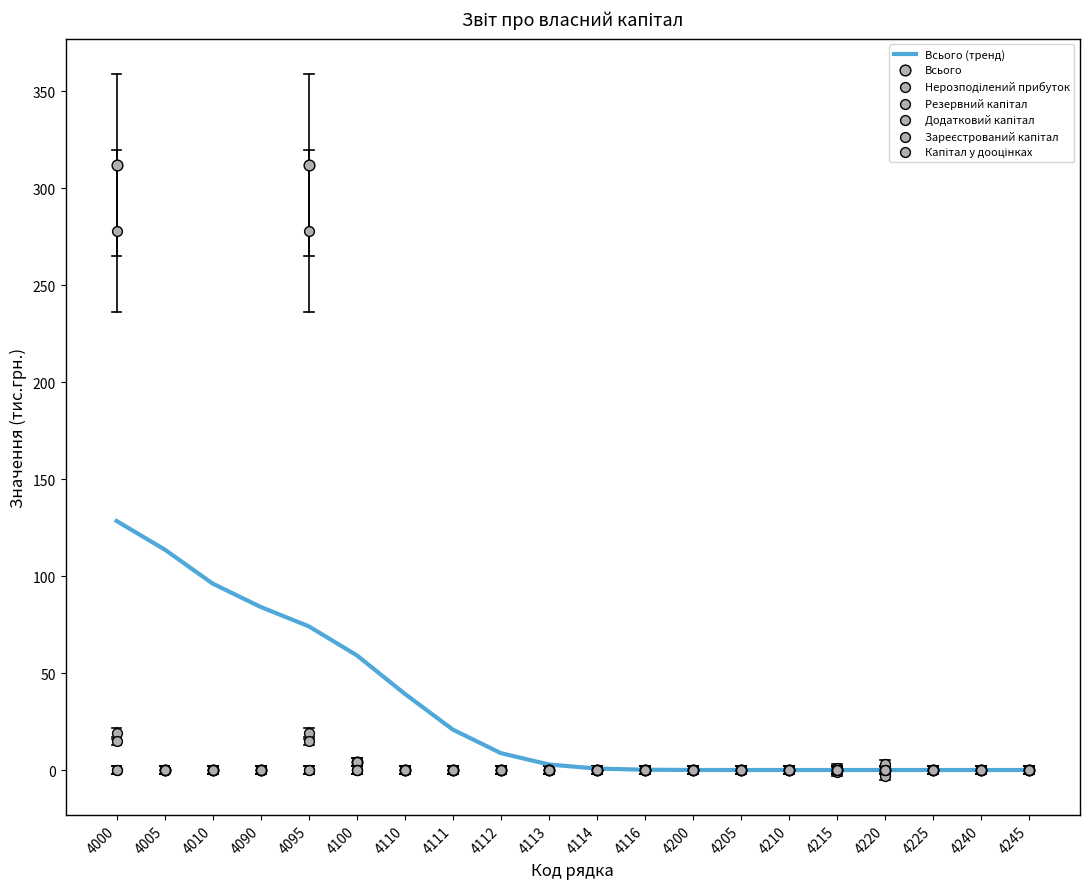

At which category is the sum across all series the highest?

4000